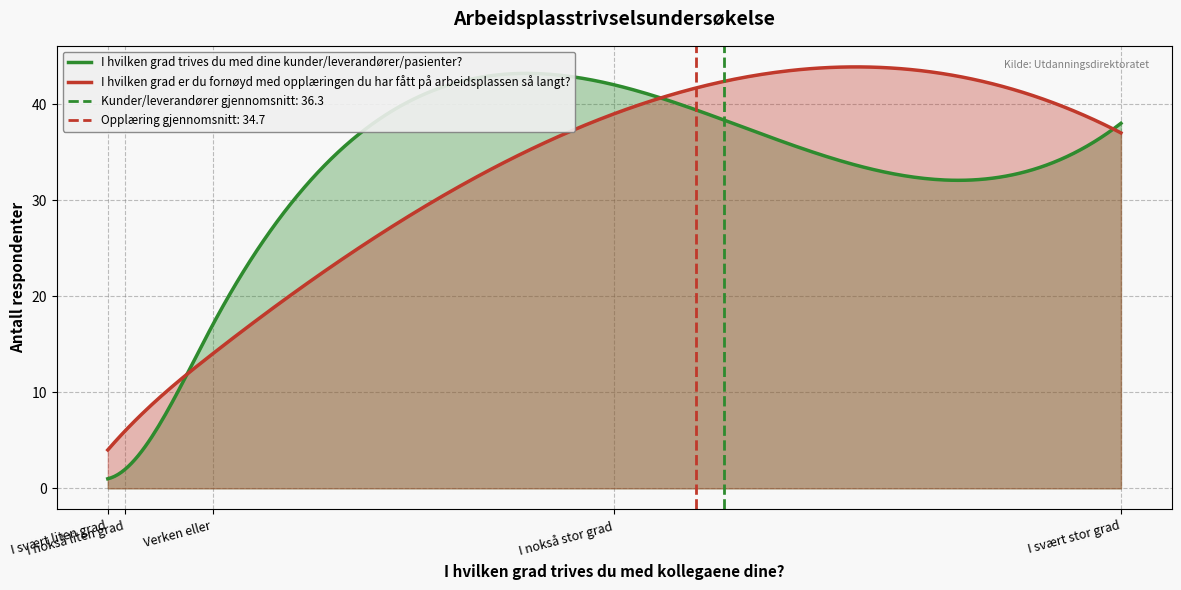

What is the maximum value for I hvilken grad er du fornøyd med opplæringen du har fått på arbeidsplassen så langt??

43.9